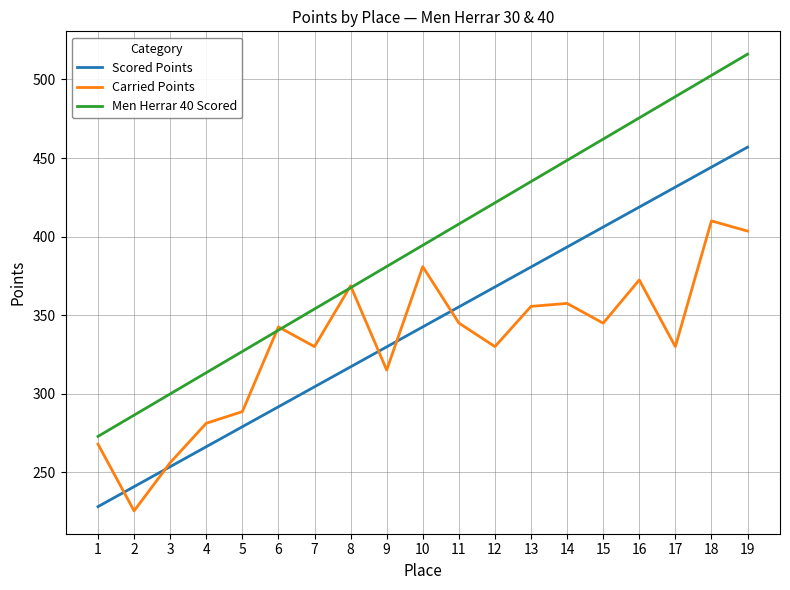

How many intersections are there between Carried Points and Scored Points?

5